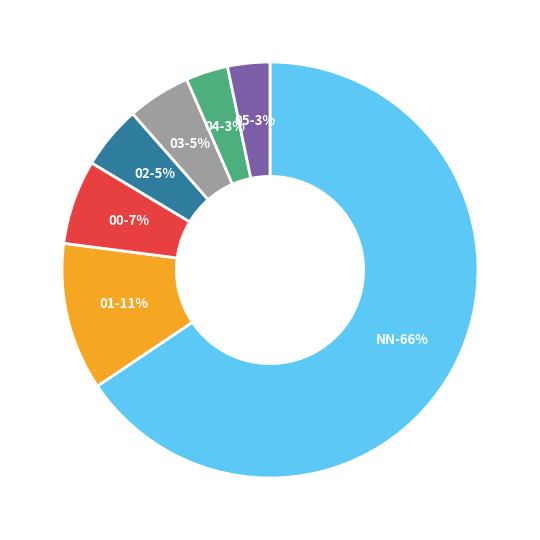

Is NN the majority of the pie?

Yes